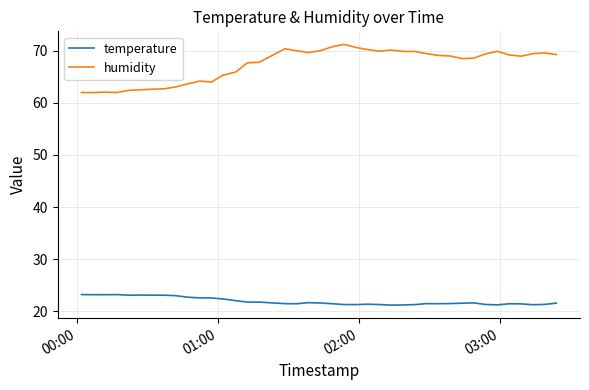

What is the greatest value displayed?

71.2